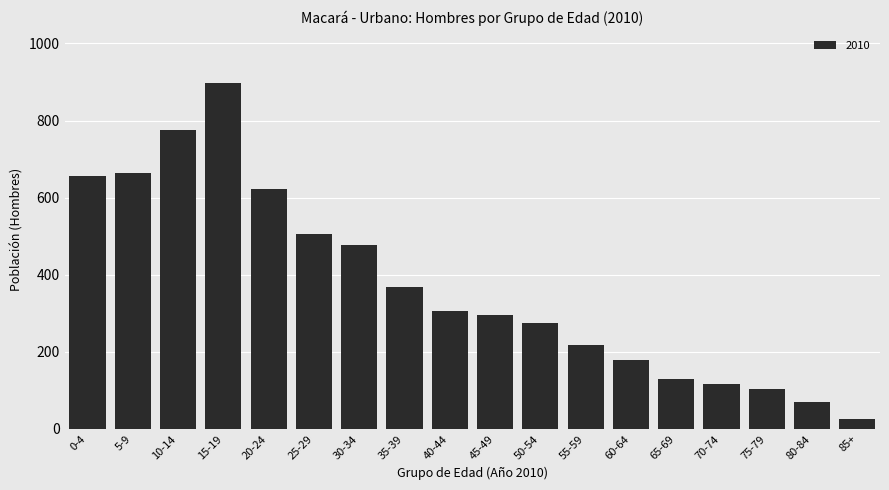

What is the change in value from 30-34 to 45-49?

-182